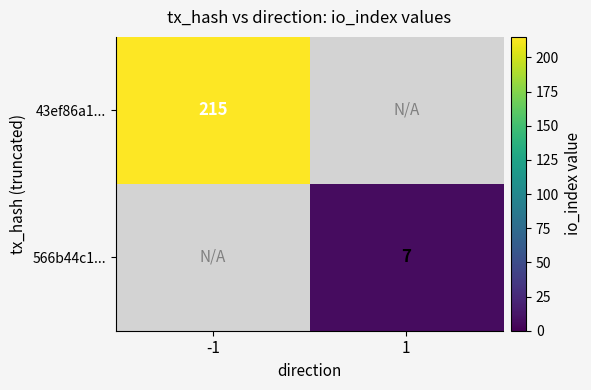

Is it true that 566b44c1... equals 7 at 1?

True